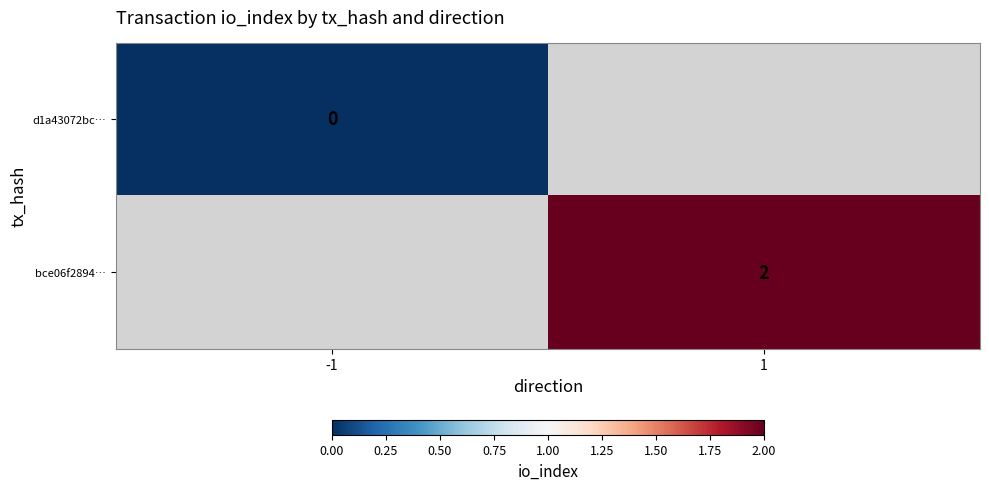

The value of bce06f2894… at 1 is 2. True or false?

True